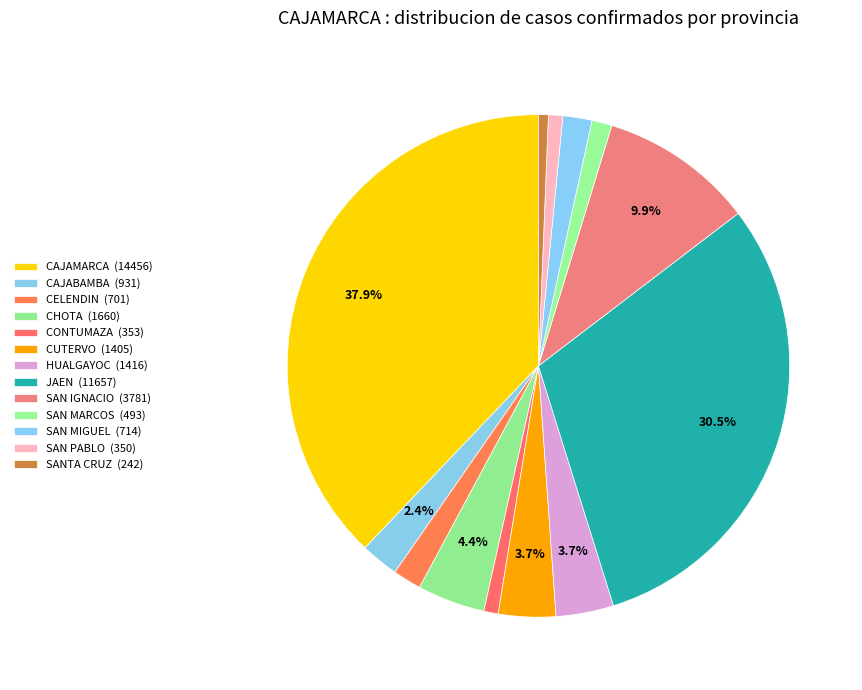

How many slices are in this pie chart?

13